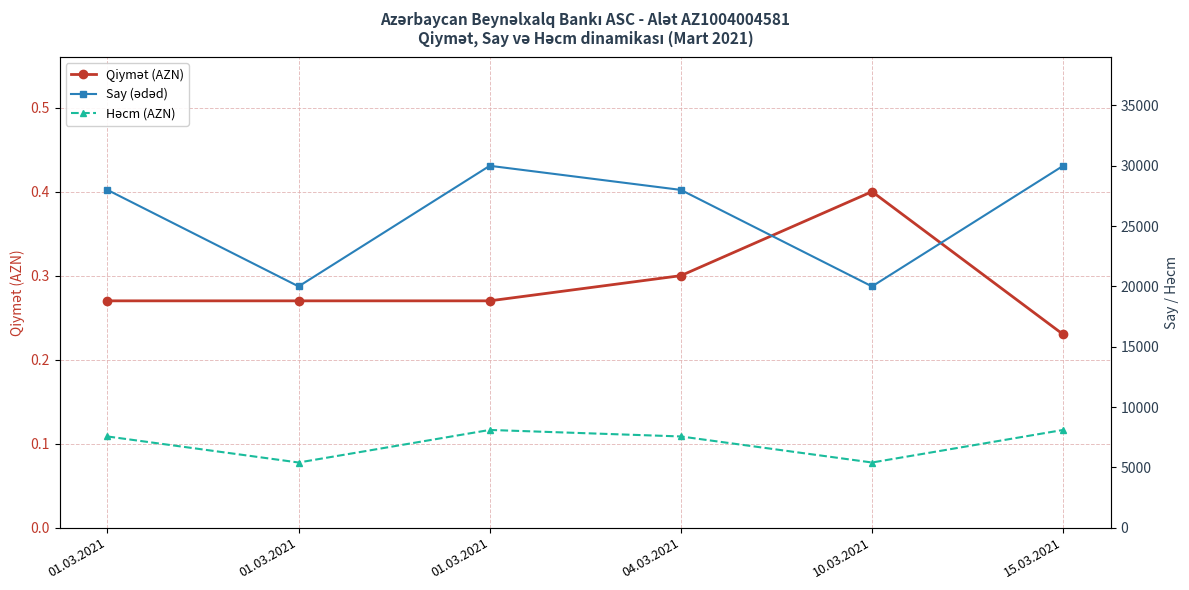

What is the total value across all series at 01.03.2021?

35560.3